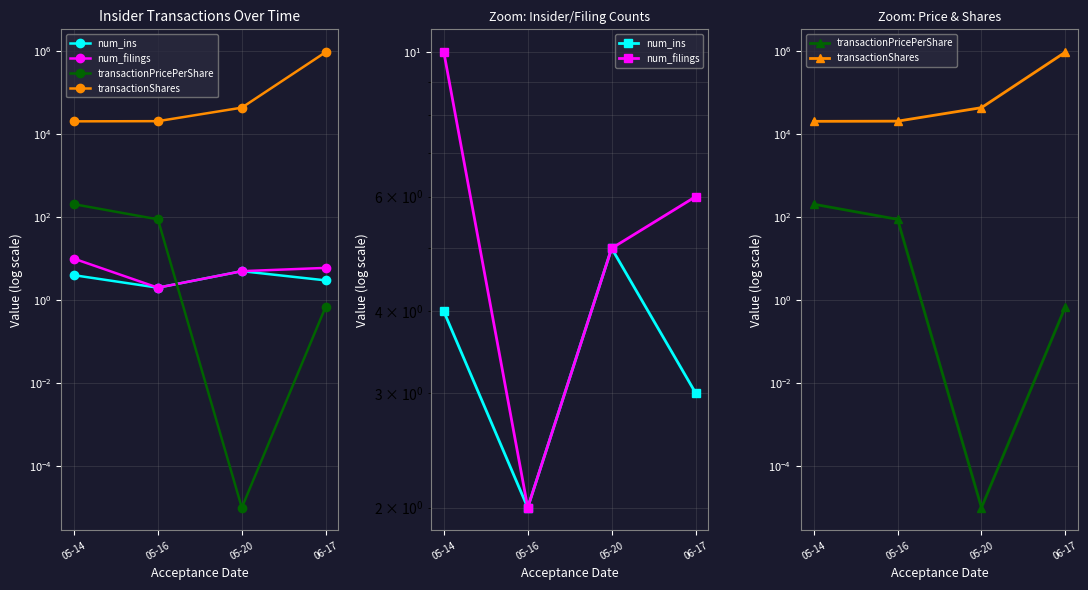

Where is transactionPricePerShare nearest to the value 102?

05-16